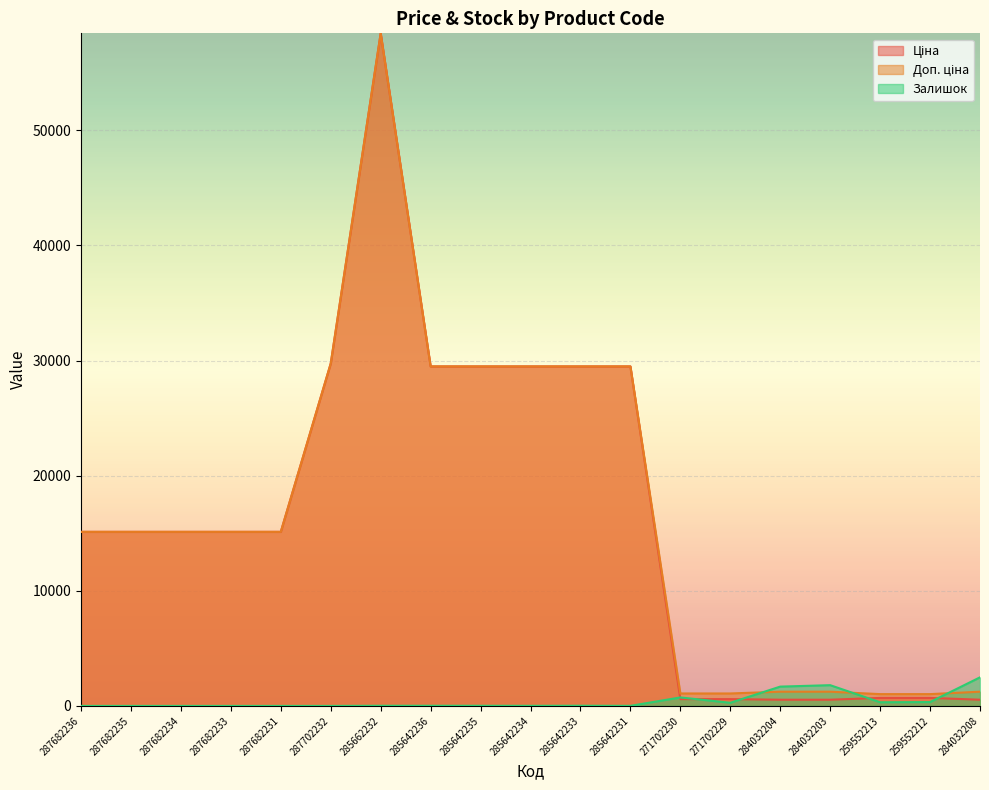

Between which two adjacent categories do Ціна and Залишок first intersect?

285642231 and 271702230